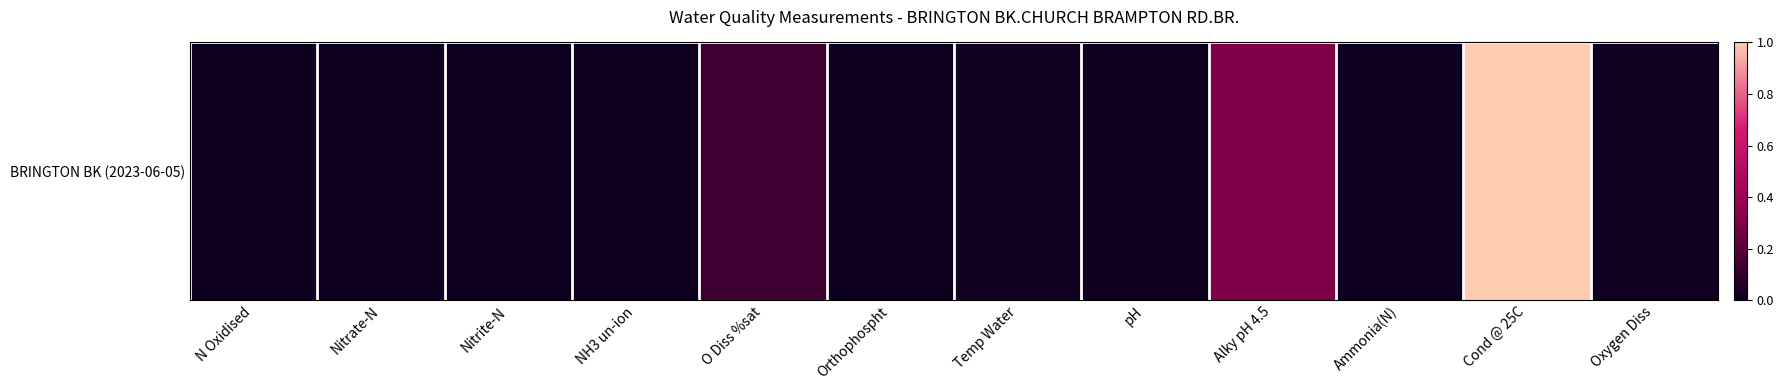

True or false: the data shows 0.0 at N Oxidised.

True